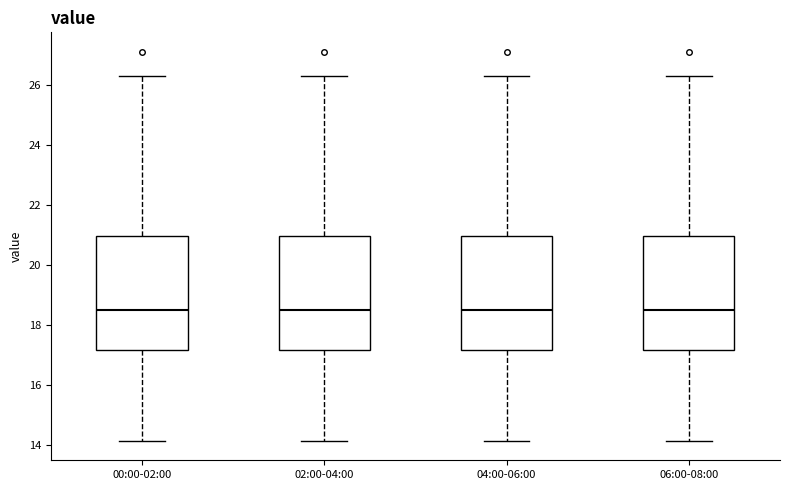

Reading left to right, transcribe this box plot: for each box, give where its median line is, the range the box spans, and where its two whiskers end, as read against the y-axis. The values are not printed on the chart, so give them approximately, as read against the axis.

00:00-02:00: median 18.6, box 17.2 to 21.0, whiskers 14.2 to 26.4
02:00-04:00: median 18.6, box 17.2 to 21.0, whiskers 14.2 to 26.4
04:00-06:00: median 18.6, box 17.2 to 21.0, whiskers 14.2 to 26.4
06:00-08:00: median 18.6, box 17.2 to 21.0, whiskers 14.2 to 26.4